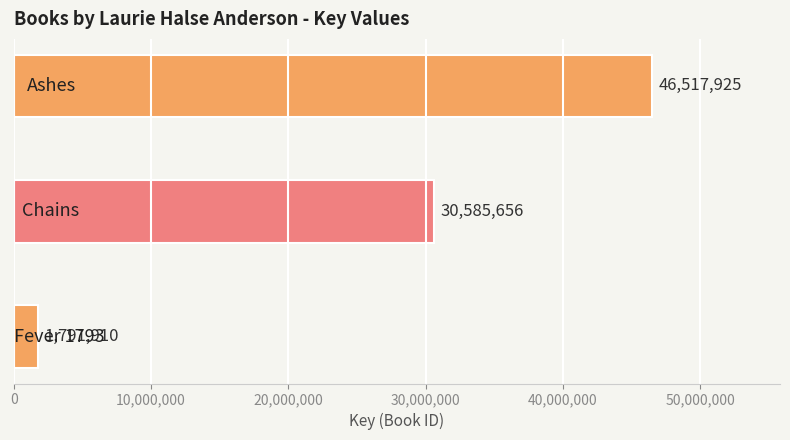

Reading top to bottom, transcribe all the data shown in this chart.

46517925	30585656	1791910